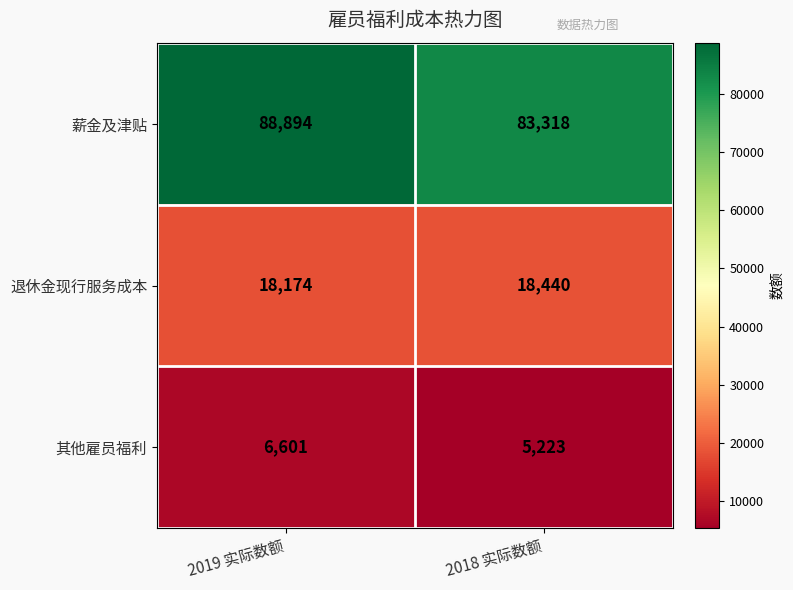

Which has a higher value, 2019 实际数额 or 2018 实际数额?

2019 实际数额